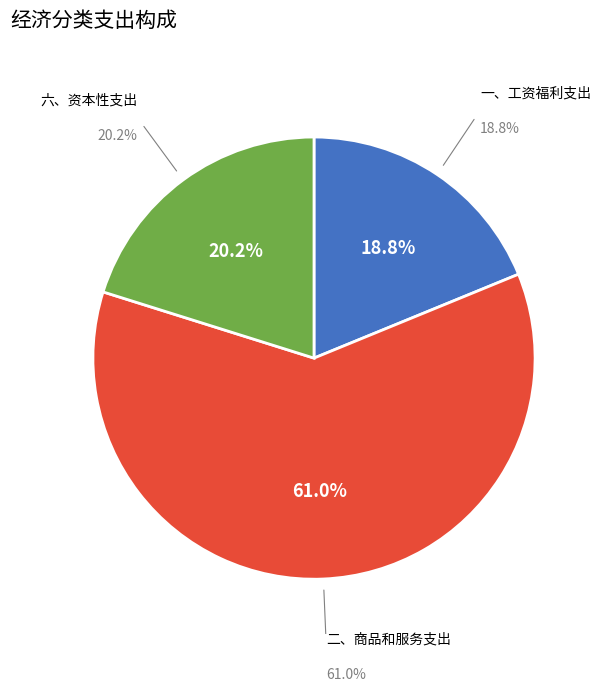

What is the total percentage of 一、工资福利支出 and 二、商品和服务支出?

79.8%